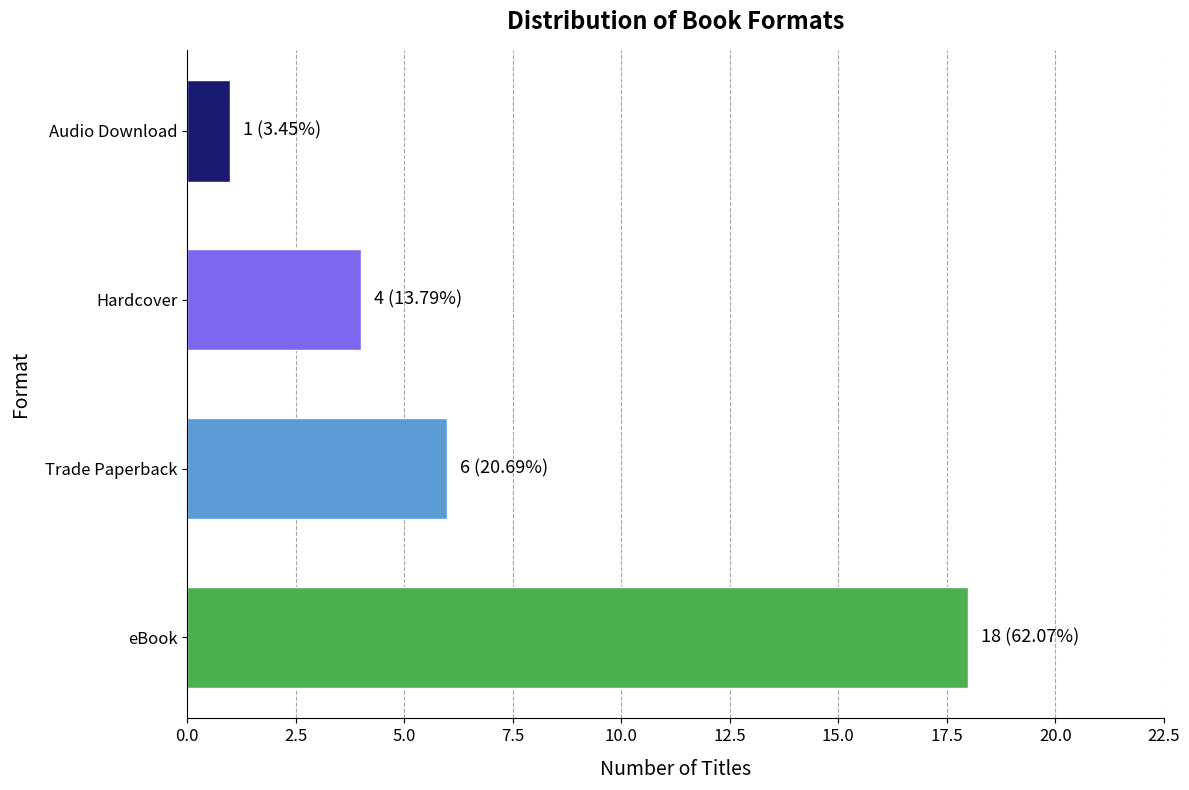

What is the difference between the maximum and minimum values?

17